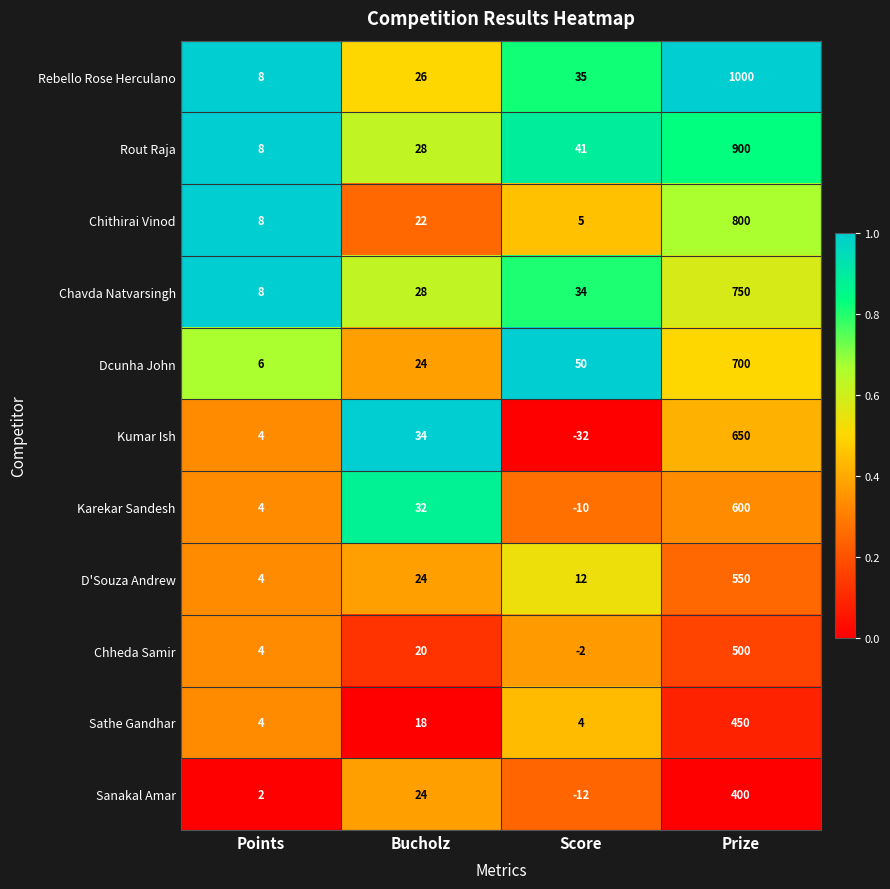

Count the number of categories in the chart.

4